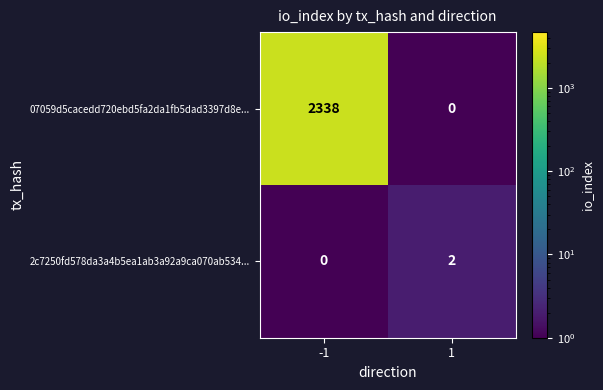

Reading left to right, what are all the values shown in this chart?

07059d5cacedd720ebd5fa2da1fb5dad3397d8e...: 2338	0
2c7250fd578da3a4b5ea1ab3a92a9ca070ab534...: 0	2